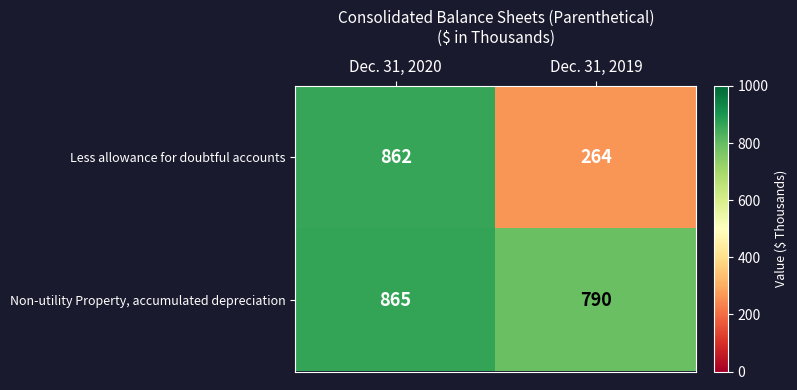

How many data points does each series have?

2